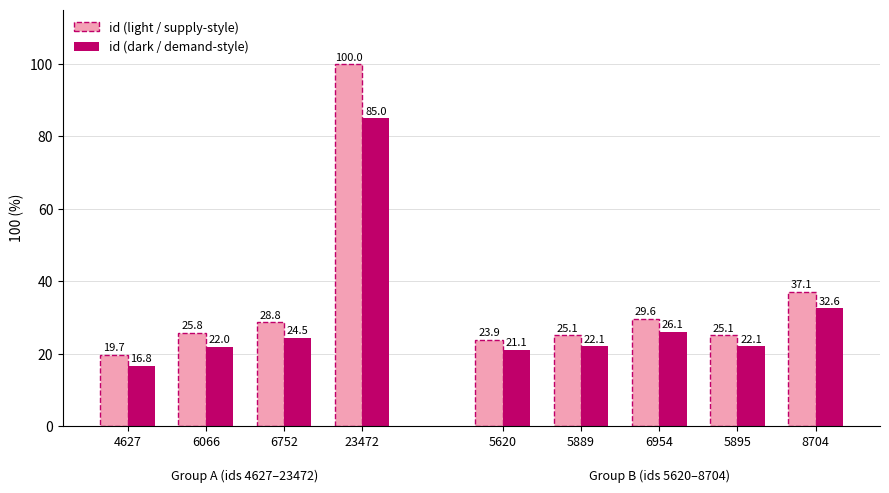

True or false: id (light) has a value of 33.5 at 4627.

False